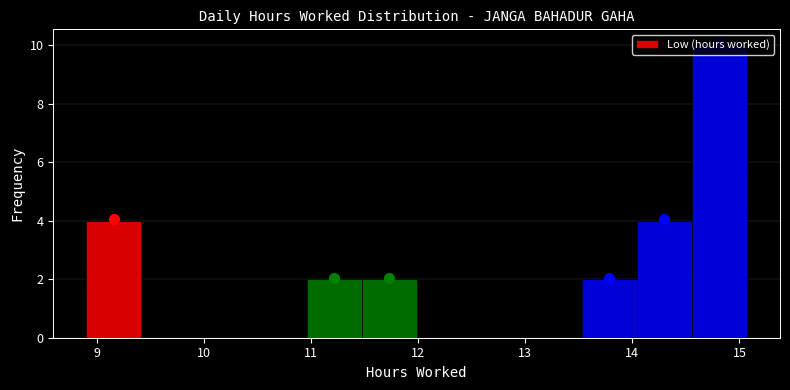

Reading left to right, transcribe this chart: for each bar, give the range it covers on the x-axis and its height. Neither the bar edges nor the heights are printed on the chart, so give them approximately, as read against the axes.

8.9 to 9.4: 4
9.4 to 9.9: 0
9.9 to 10.4: 0
10.4 to 11.0: 0
11.0 to 11.5: 2
11.5 to 12.0: 2
12.0 to 12.5: 0
12.5 to 13.0: 0
13.0 to 13.5: 0
13.5 to 14.0: 2
14.0 to 14.6: 4
14.6 to 15.1: 10